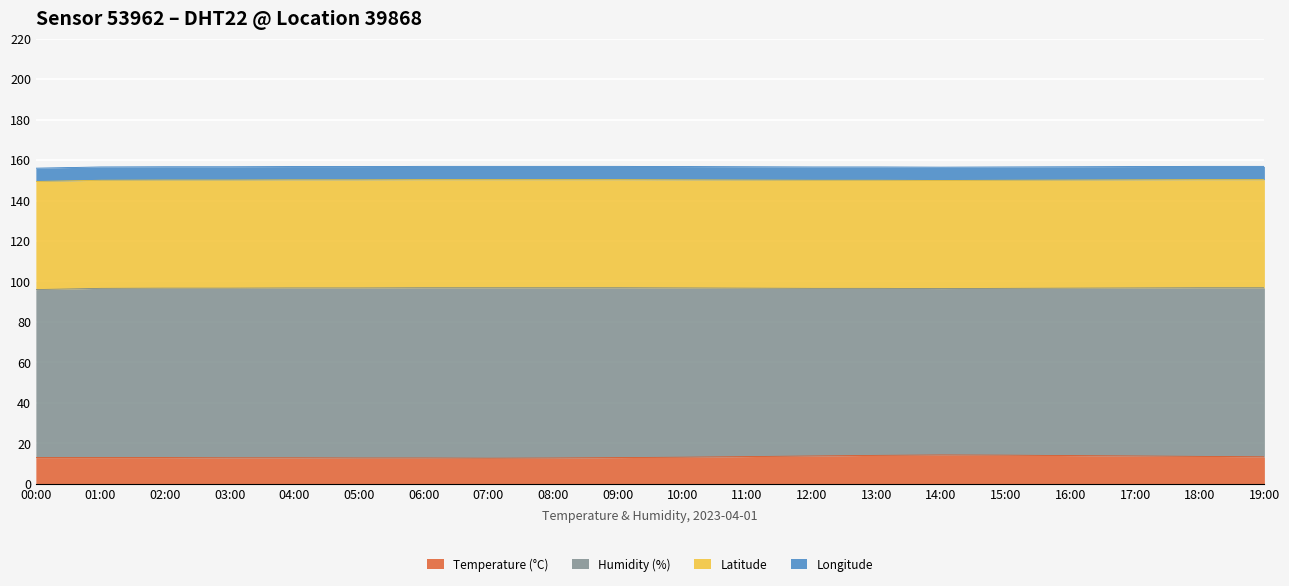

What is the average value of the lon series?

6.6